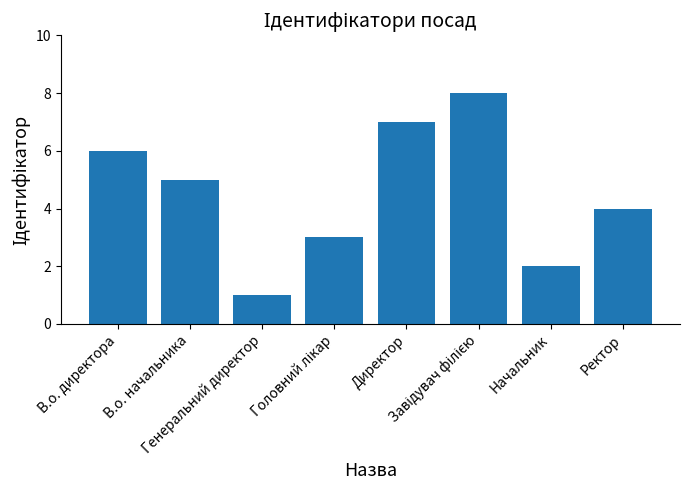

How many values are below 5?

4